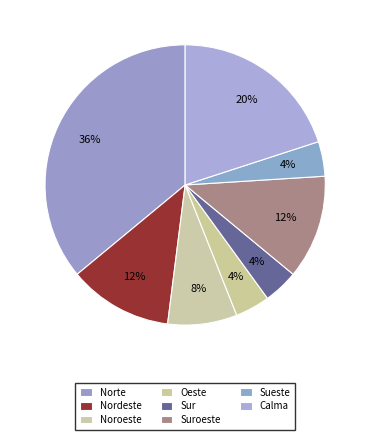

How many segments does this pie chart have?

8